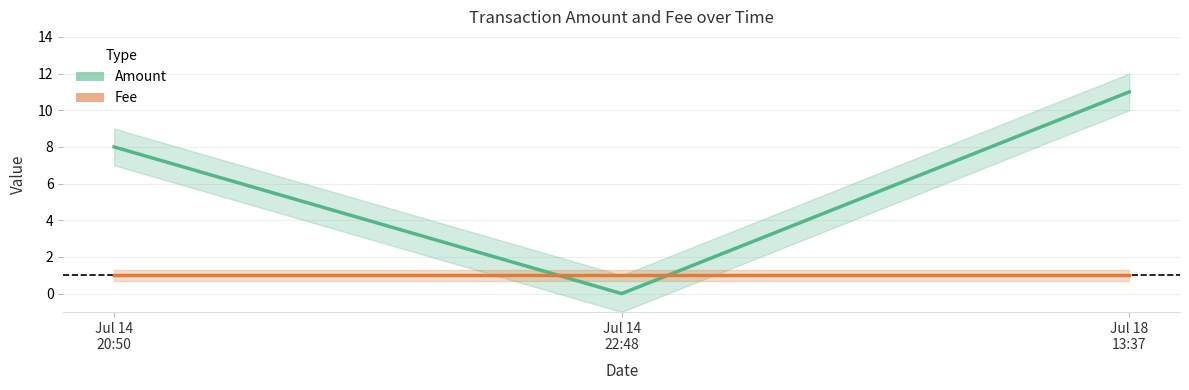

What is the average value of the Amount series?

6